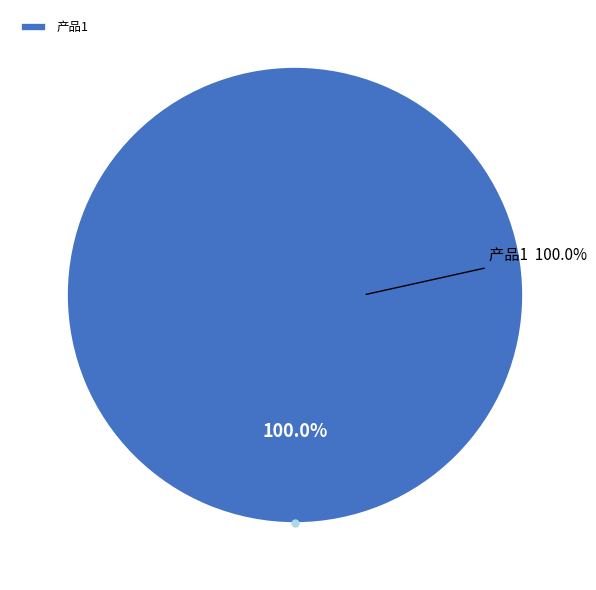

To the nearest percent, what portion does 产品1 represent?

100%